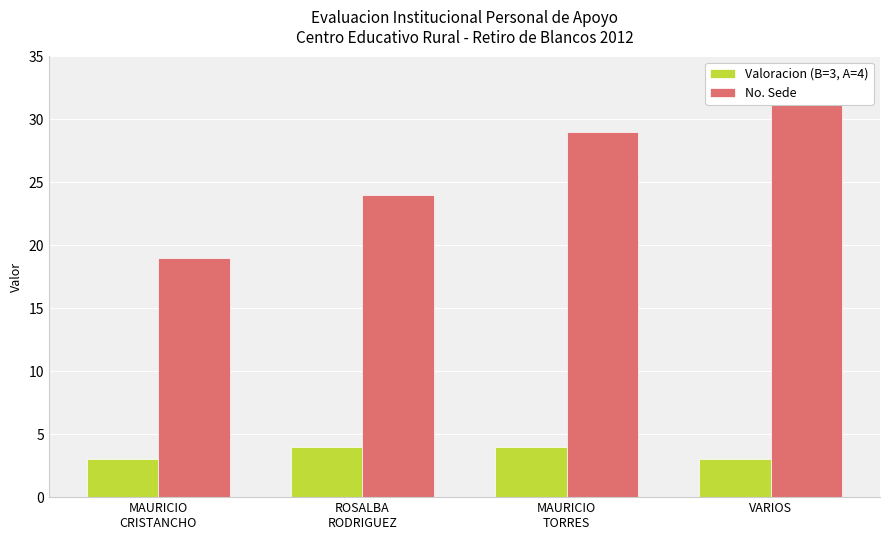

What is the total value across all series at ROSALBA
RODRIGUEZ?

28